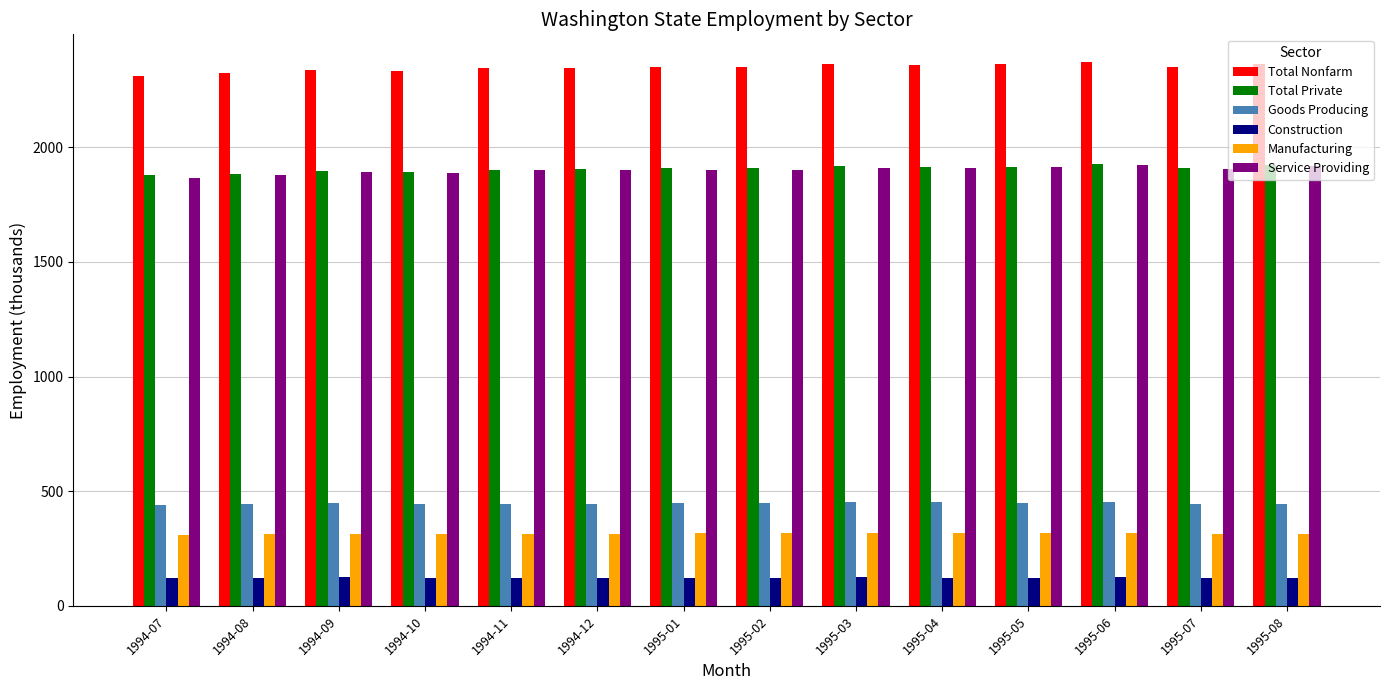

What is the spread (max minus min) of values at 1994-10?

2210.8